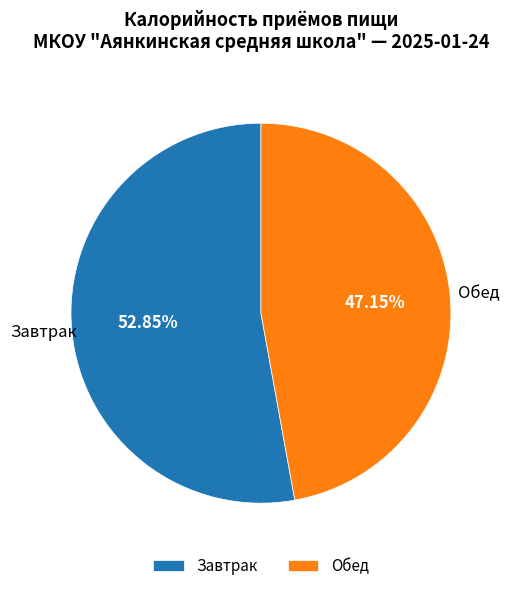

Between Завтрак and Обед, which is larger?

Завтрак